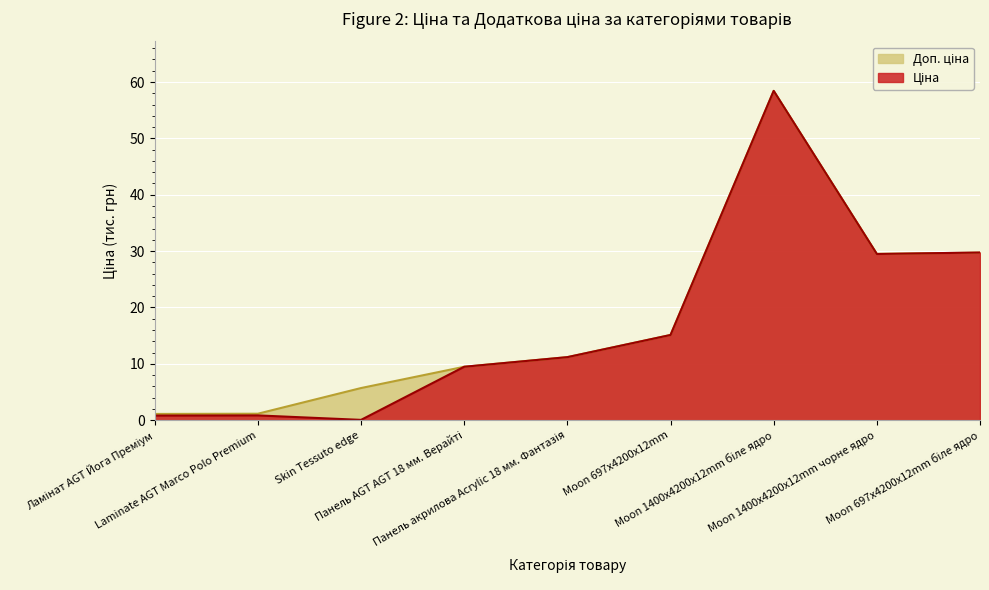

The Ціна series shows 9.0 at Moon 1400x4200x12mm чорне ядро. True or false?

False